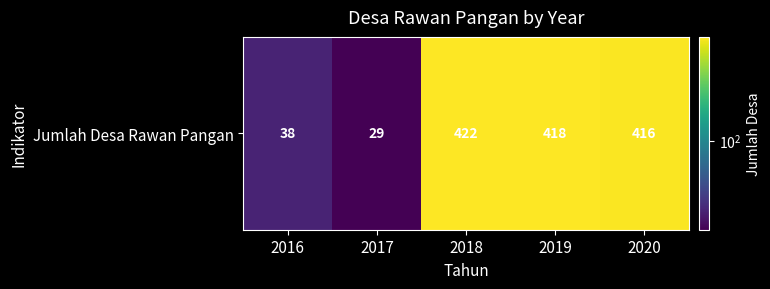

How many values are below 416?

2